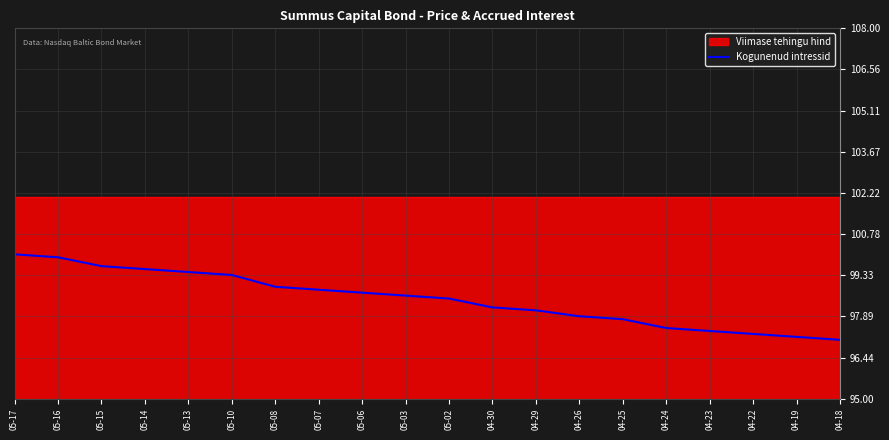

List the labels in order of value, largest first.

05-17, 05-16, 05-15, 05-14, 05-13, 05-10, 05-08, 05-07, 05-06, 05-03, 05-02, 04-30, 04-29, 04-26, 04-25, 04-24, 04-23, 04-22, 04-19, 04-18